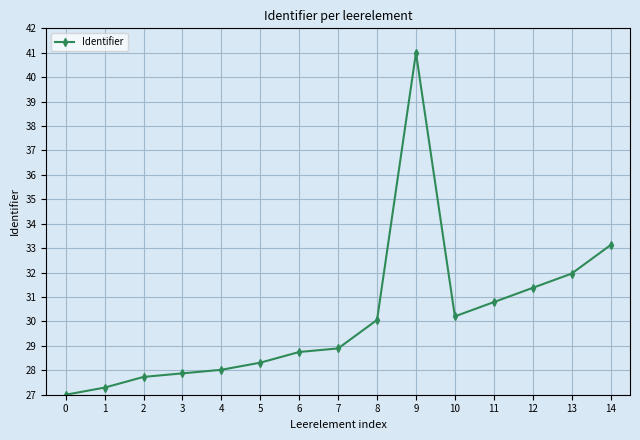

Reading left to right, transcribe all the data shown in this chart.

0=27.0	1=27.3	2=27.7	3=27.9	4=28.0	5=28.3	6=28.8	7=28.9	8=30.1	9=41.0	10=30.2	11=30.8	12=31.4	13=32.0	14=33.1